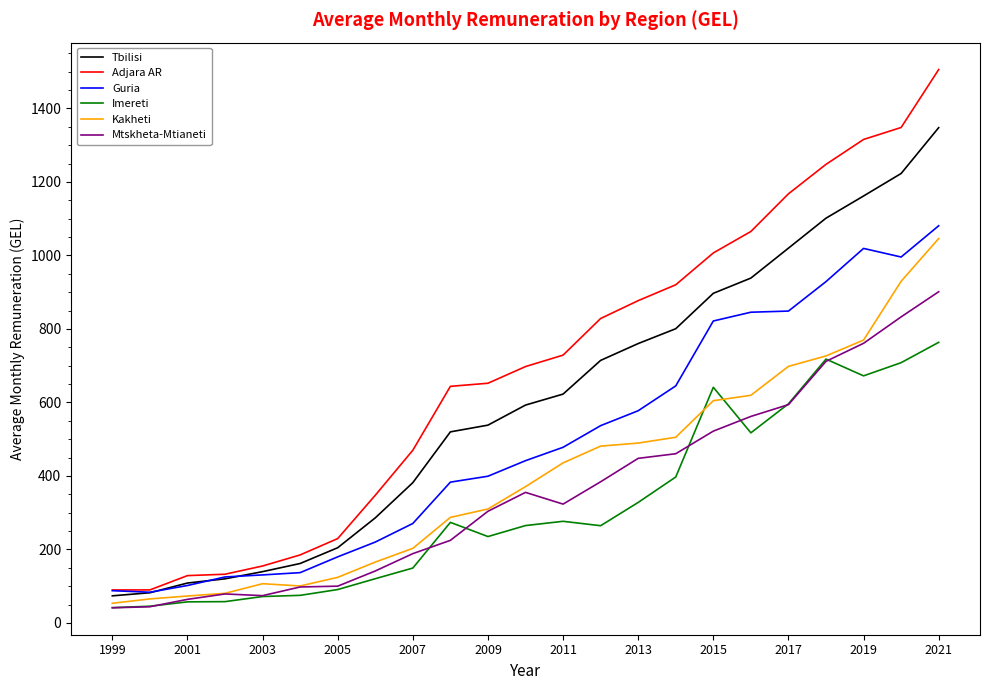

What is the maximum value for Mtskheta-Mtianeti?

901.1